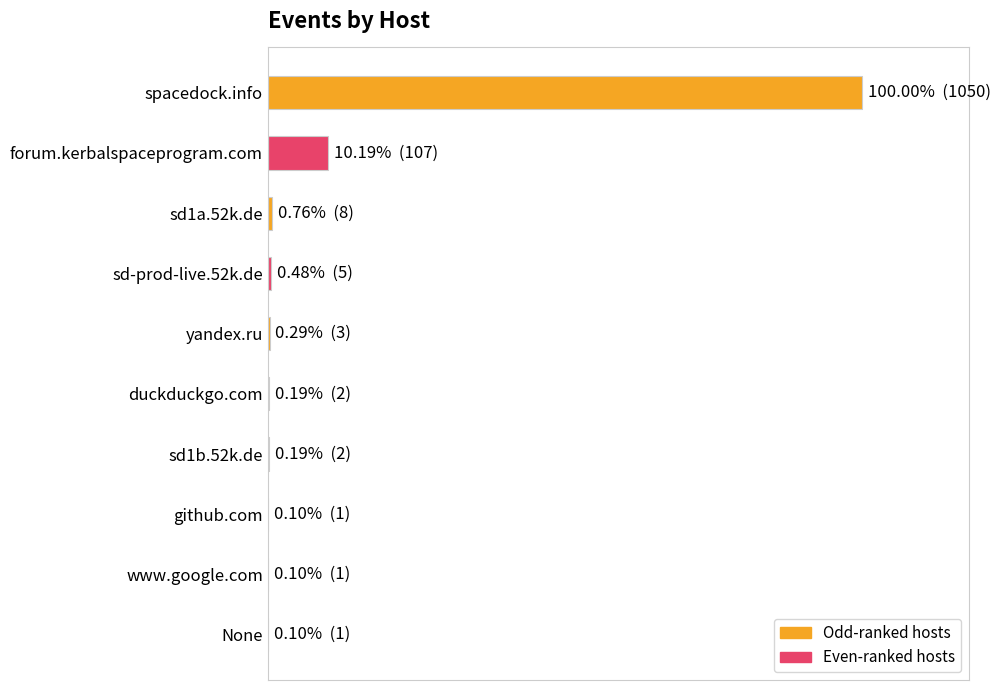

Where is the data nearest to the value 525?

forum.kerbalspaceprogram.com